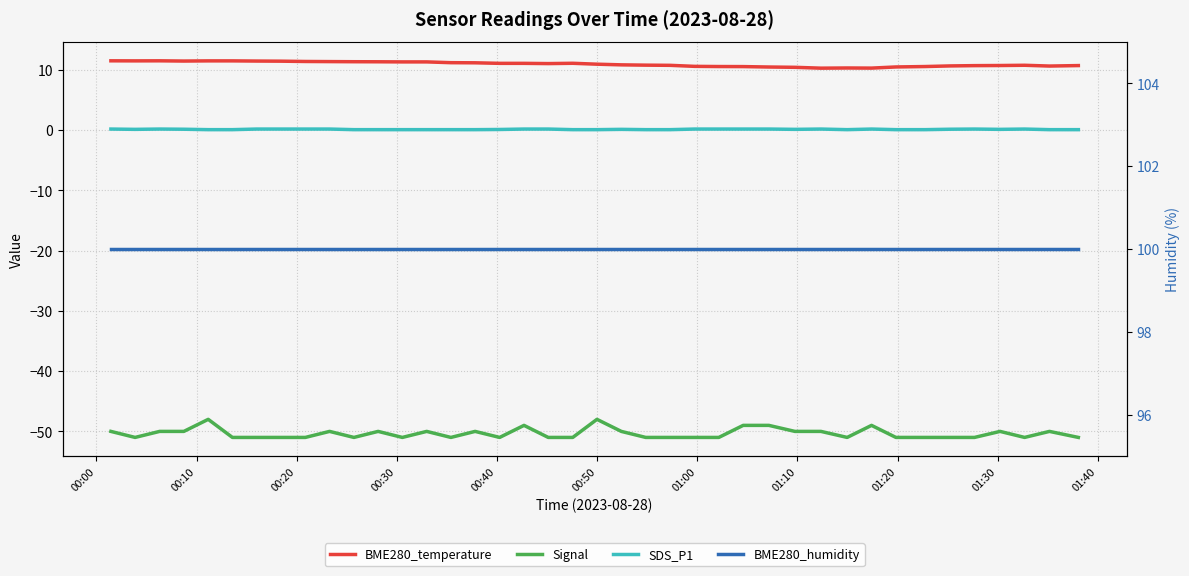

What is the maximum value shown in the chart?

100.0